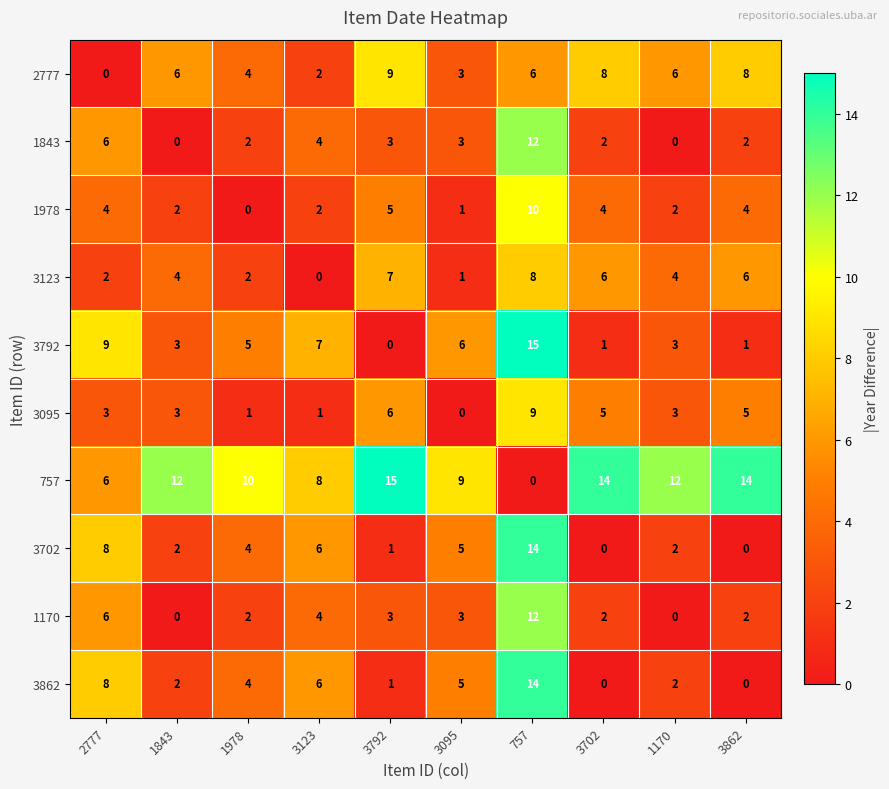

How many data points in 3095 are less than 3?

3